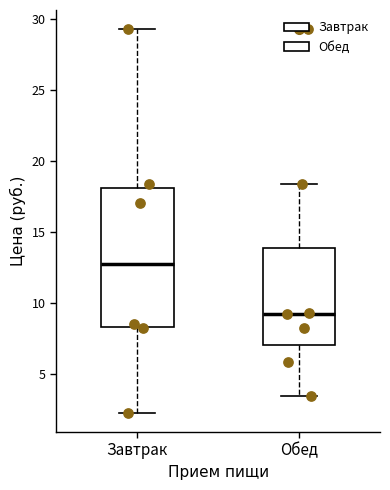

Where is the upper edge of the box for Завтрак on the y-axis? The values are not printed on the chart, so give them approximately, as read against the axis.

18.0